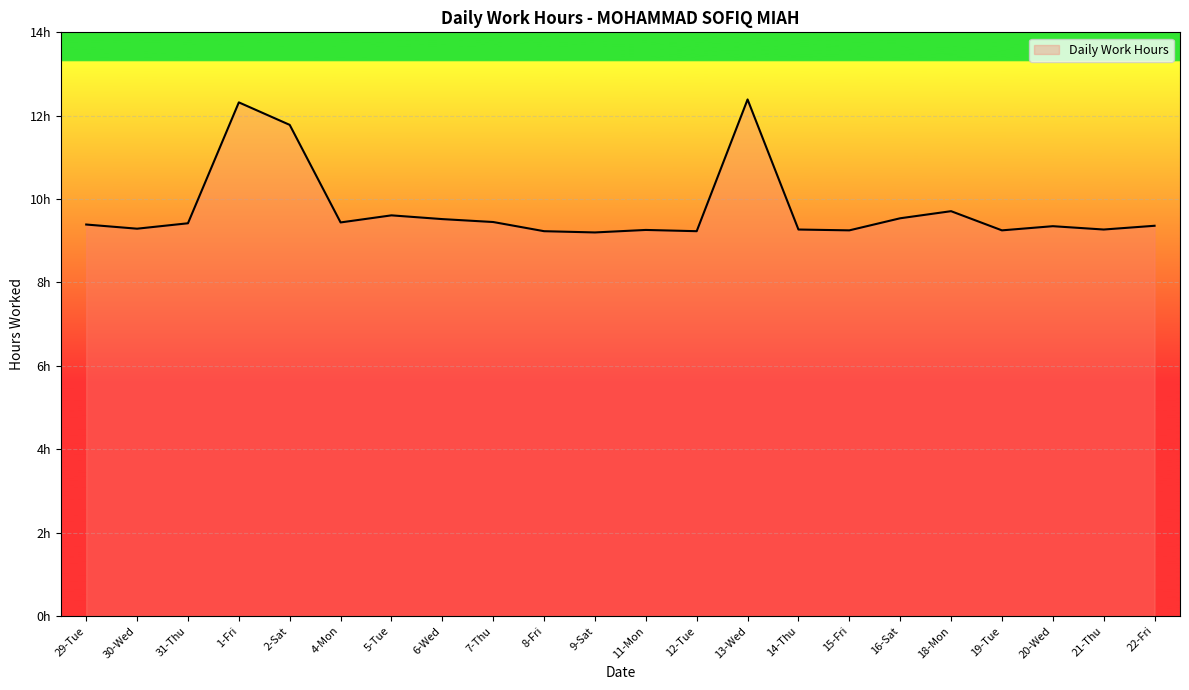

Is this an area chart (filled region under the line)?

Yes